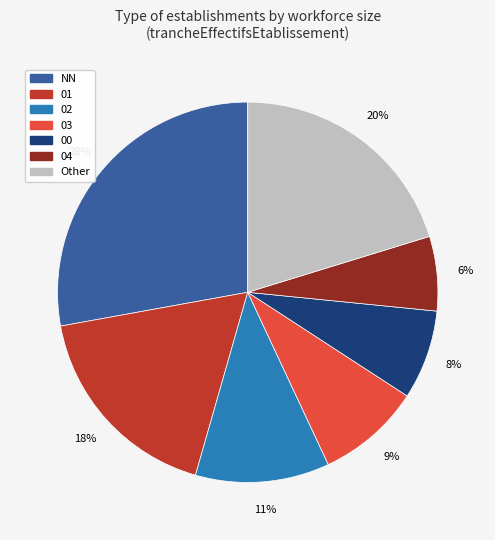

Count the number of slices in the pie.

7